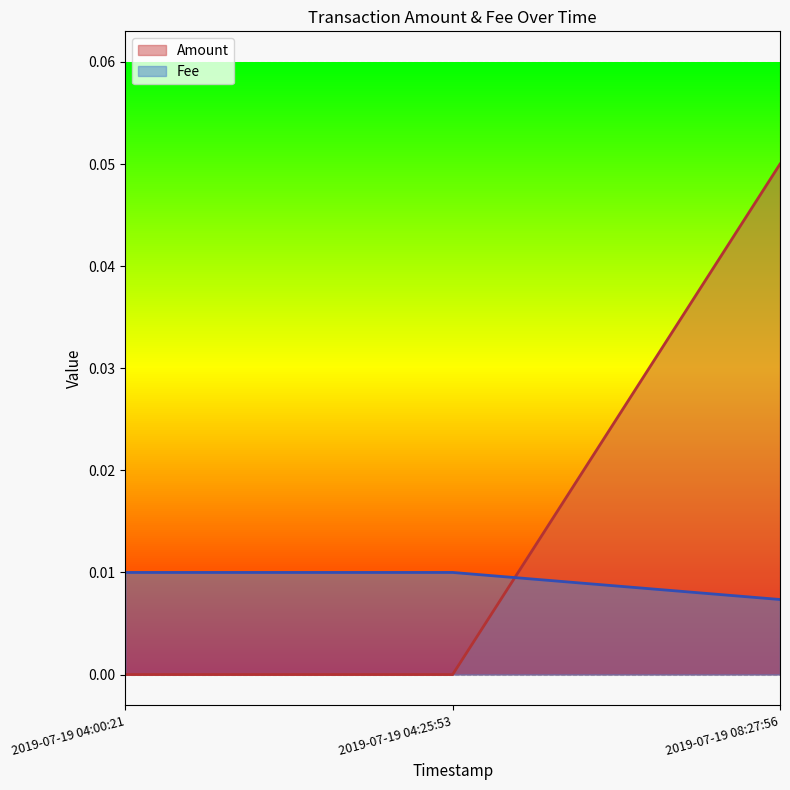

The value of Amount at 2019-07-19 08:27:56 is 0.1. True or false?

True